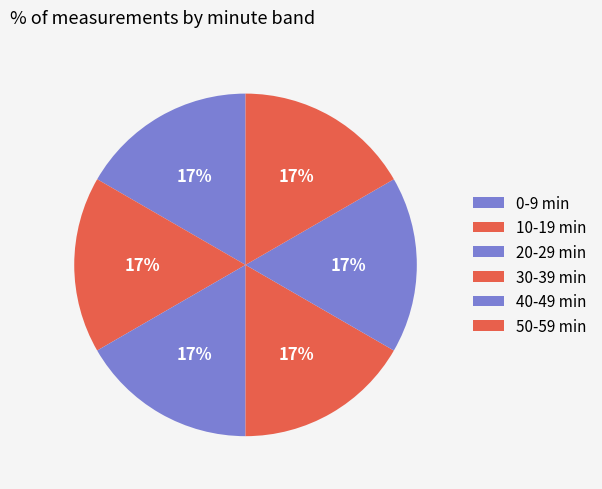

Count the number of slices in the pie.

6